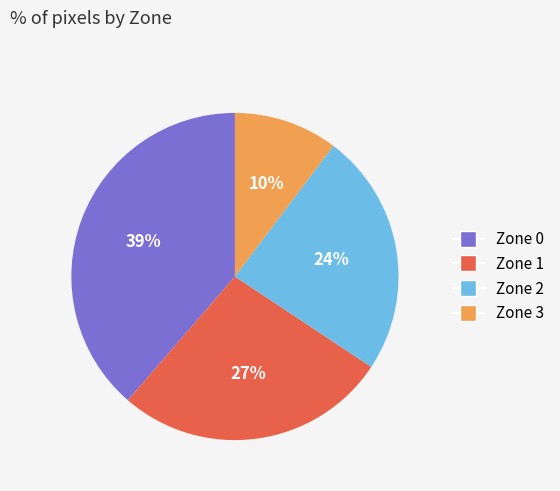

To the nearest percent, what portion does Zone 1 represent?

27%